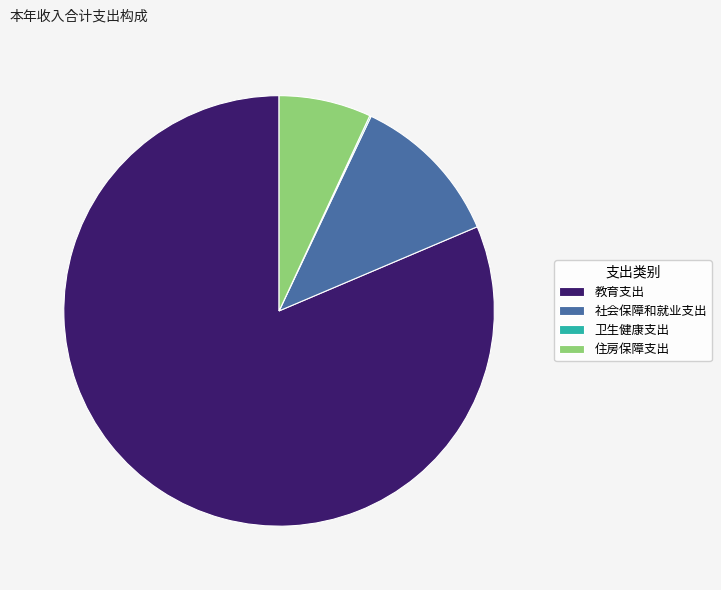

Between 社会保障和就业支出 and 住房保障支出, which is larger?

社会保障和就业支出